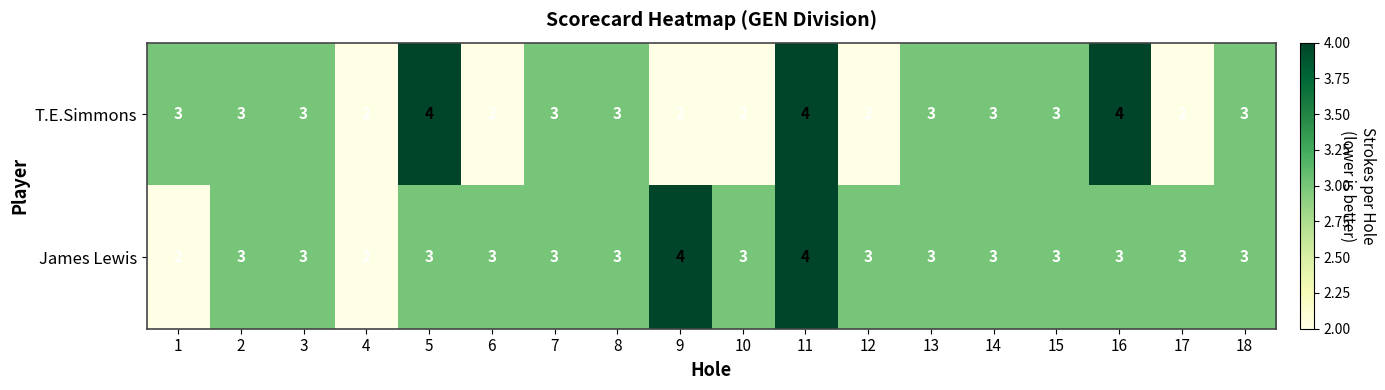

What is the maximum value shown in the chart?

4